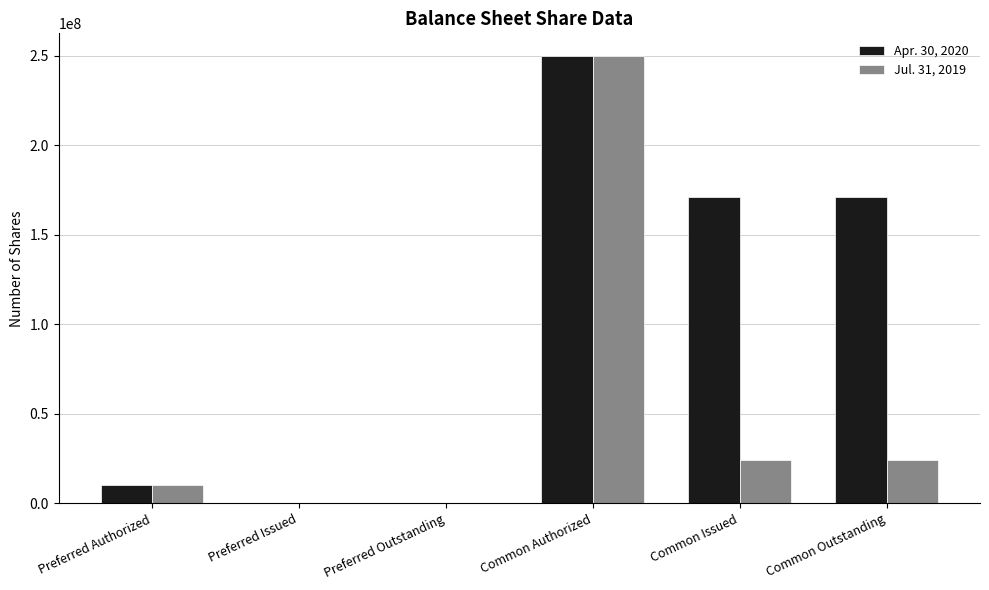

True or false: Jul. 31, 2019 has a value of 5247144 at Common Outstanding.

False